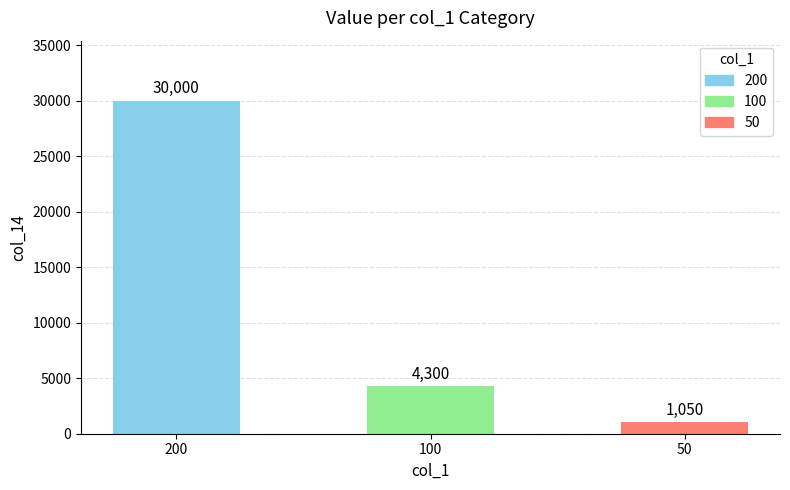

The chart shows a value of 1050 at 50. True or false?

True